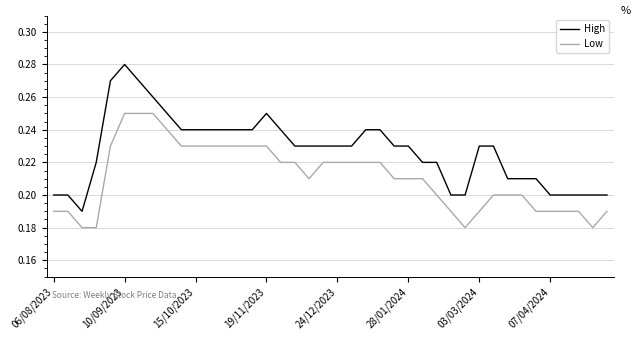

Which series has the widest spread of values?

High